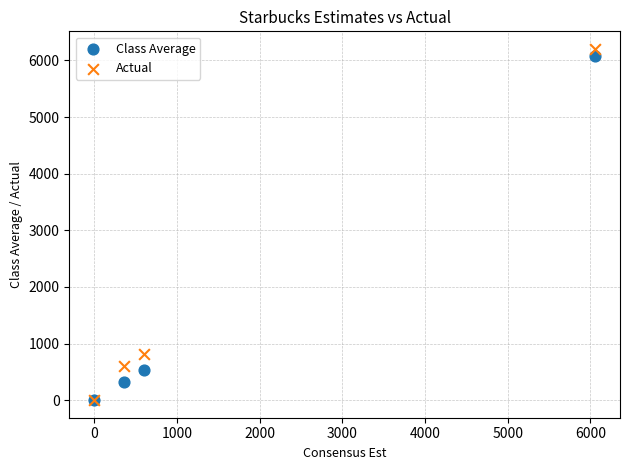

Which series has the largest Y range (max minus min)?

Actual